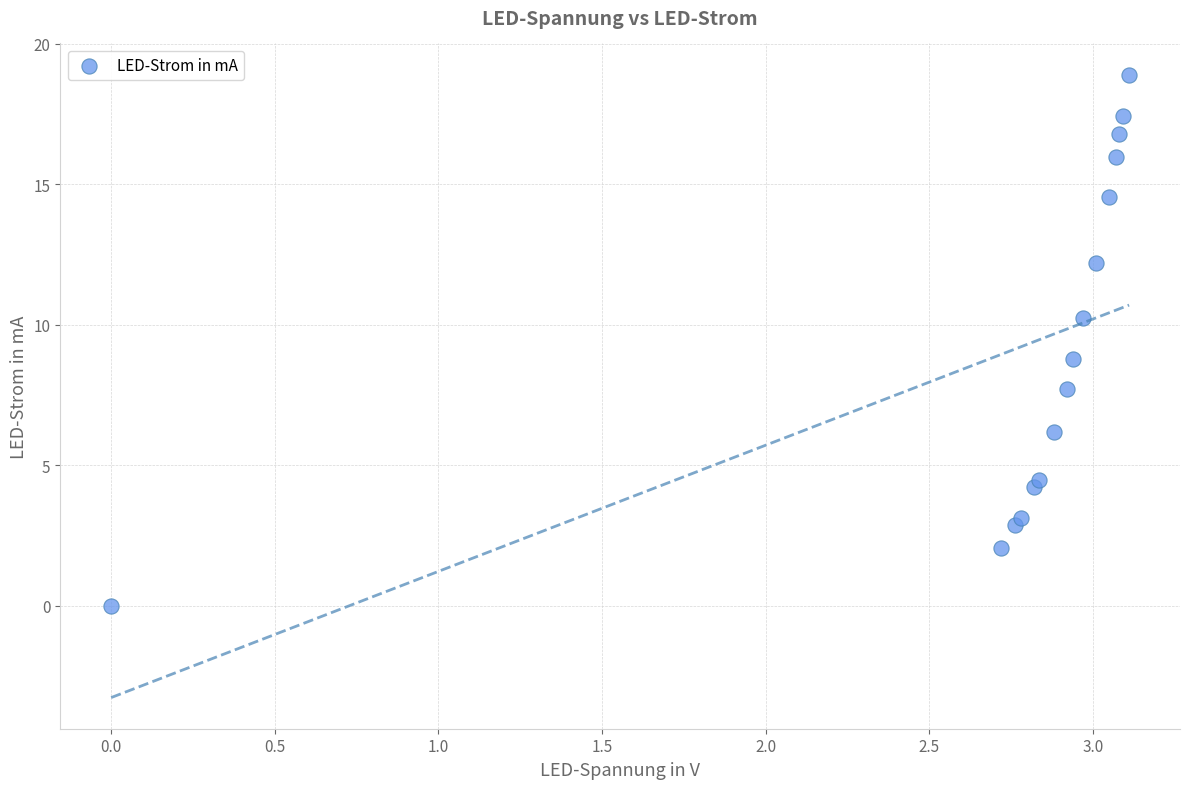

What is the range of Y values (max minus min)?

18.9